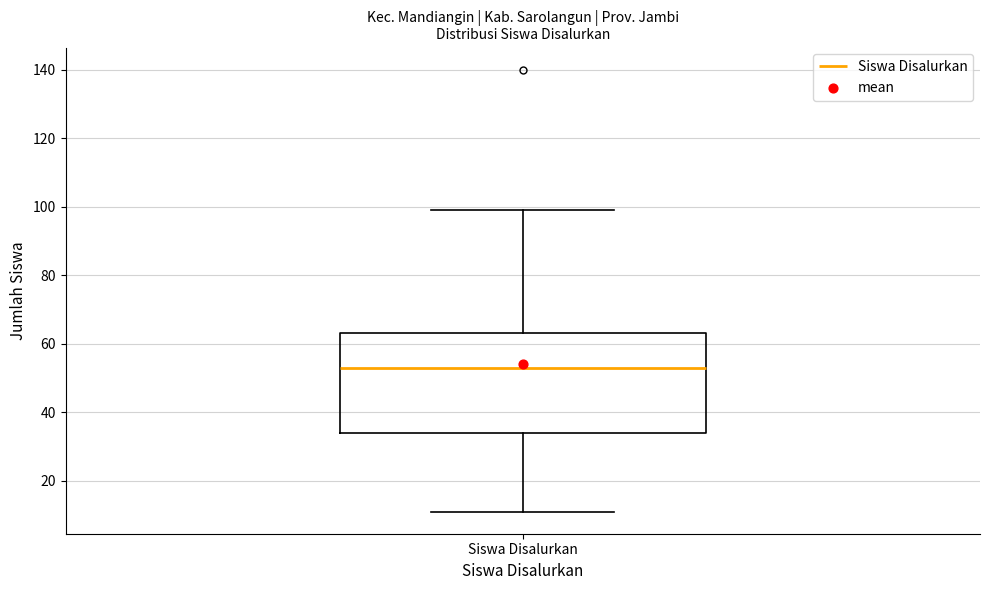

Read this box plot against the y-axis: the position of the median line, the range covered by the box, and the ends of both whiskers. The values are not printed on the chart, so give them approximately, as read against the axis.

median 54, box 34 to 64, whiskers 12 to 100